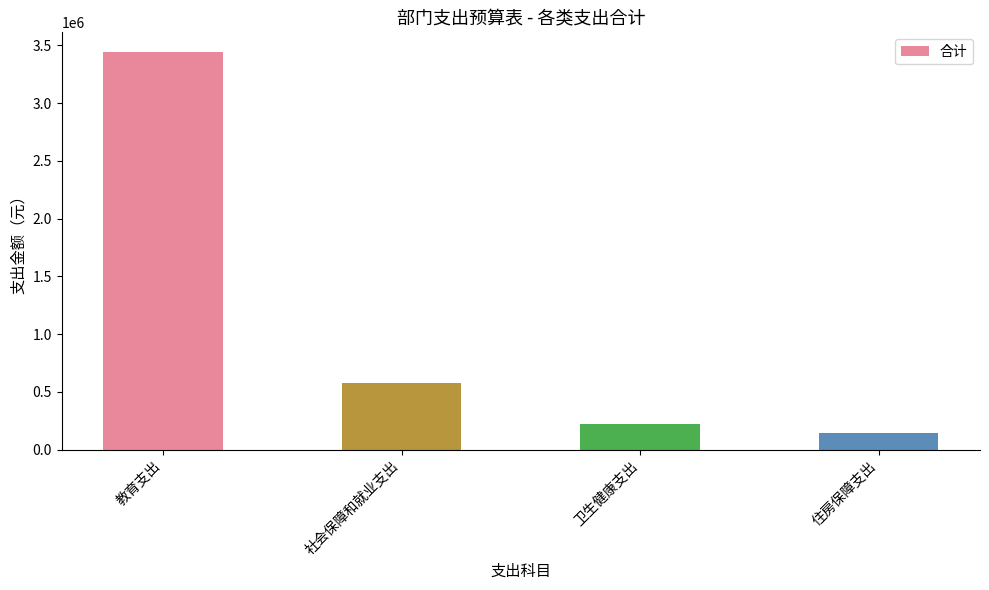

List the labels in order of value, smallest first.

住房保障支出, 卫生健康支出, 社会保障和就业支出, 教育支出